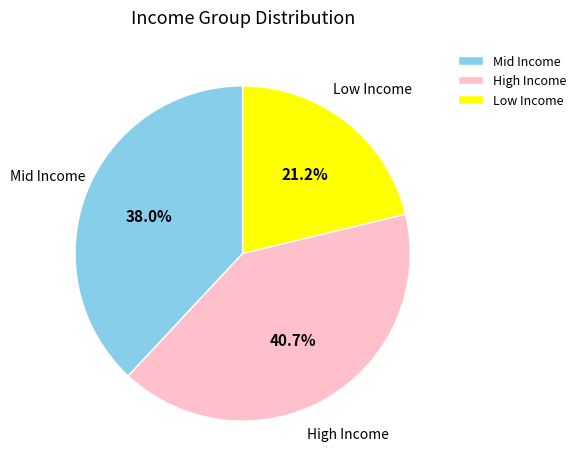

How many segments does this pie chart have?

3